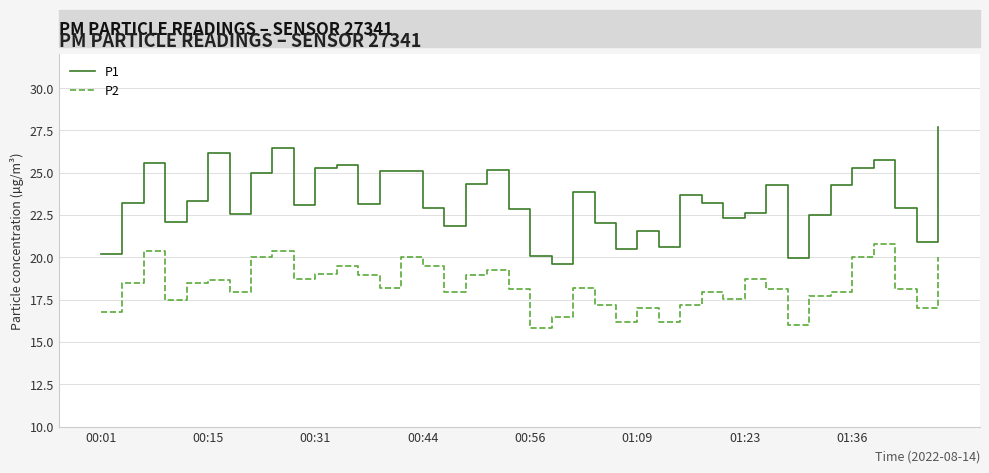

What is the minimum value for P1?

19.6